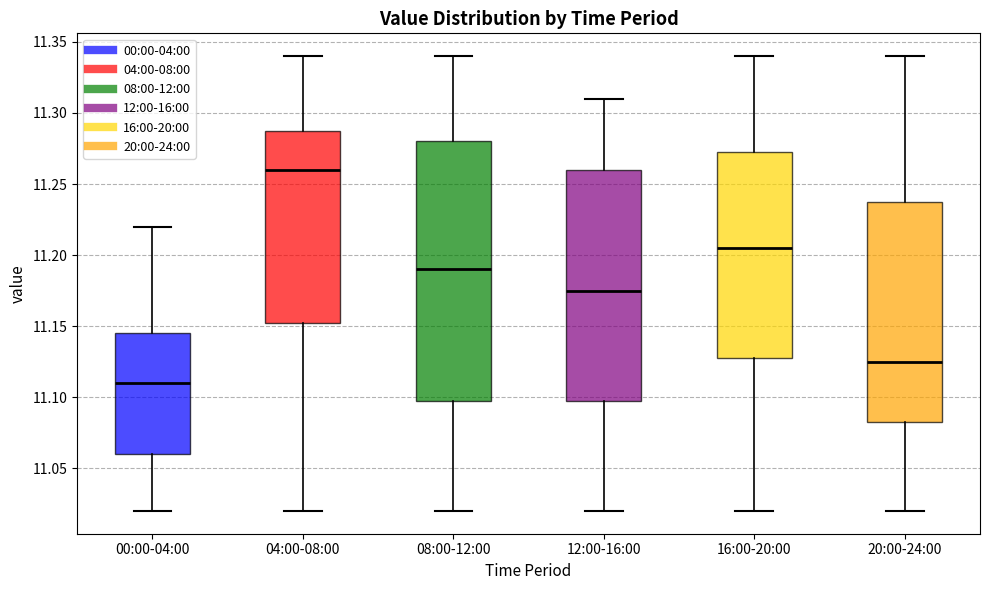

Where does the upper whisker of the box for 04:00-08:00 end on the y-axis? The values are not printed on the chart, so give them approximately, as read against the axis.

11.340